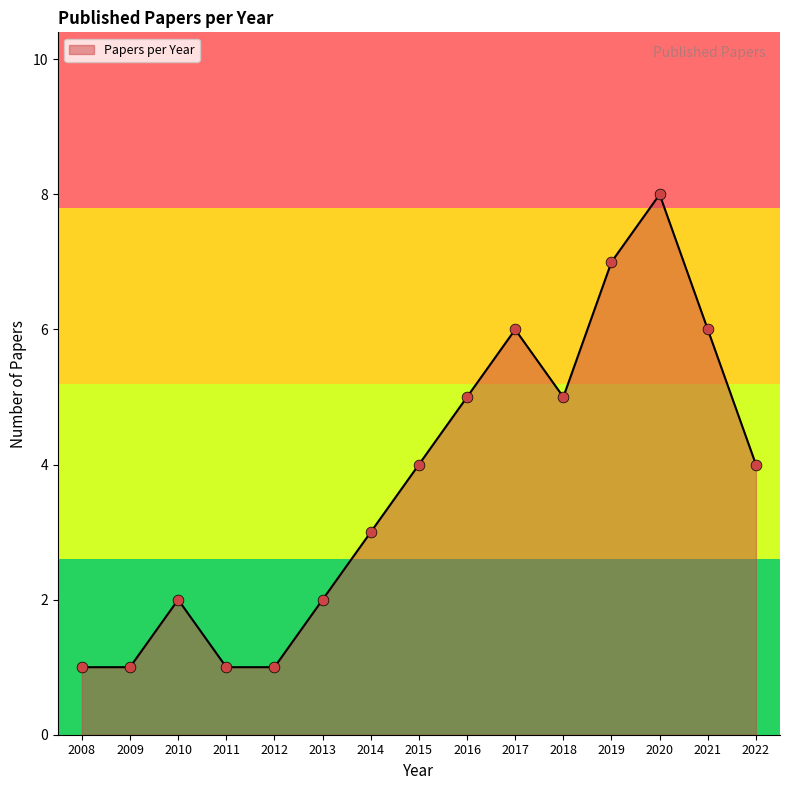

Between 2010 and 2012, which is larger?

2010